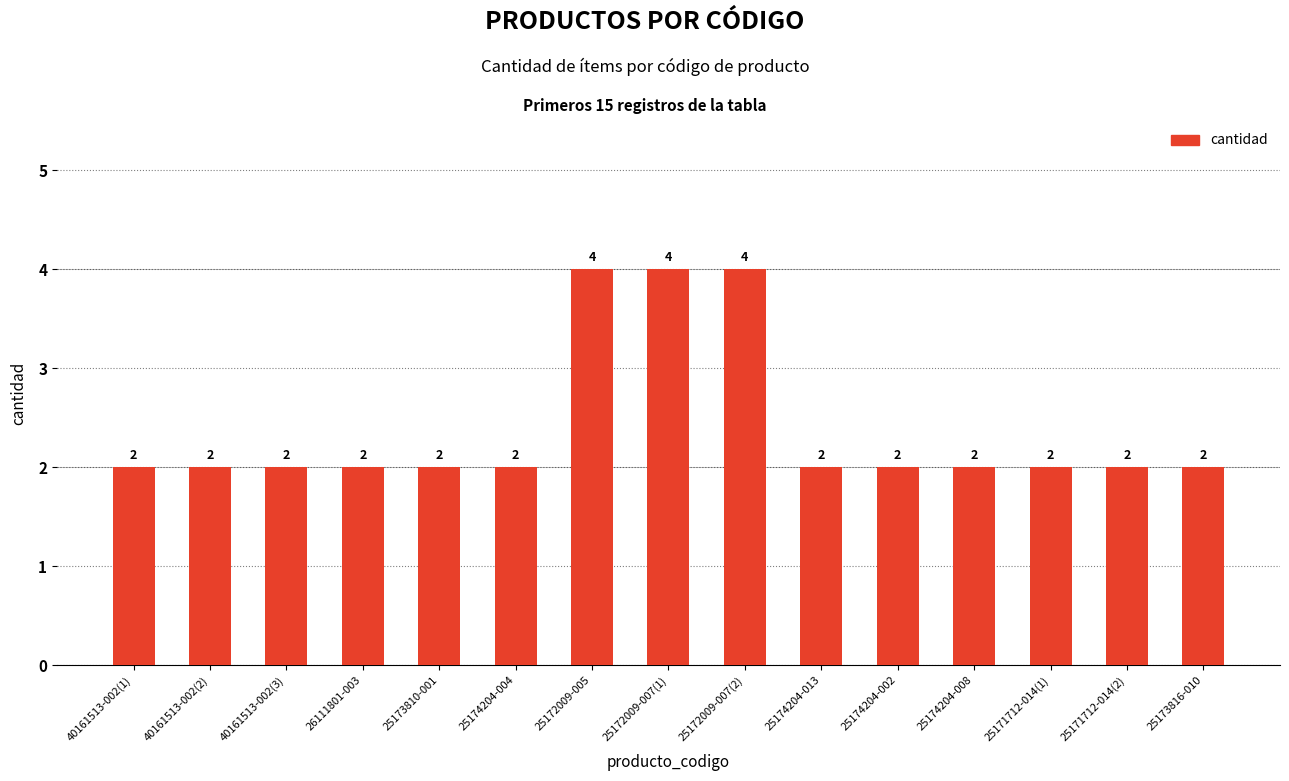

How many values are between 2 and 3?

12